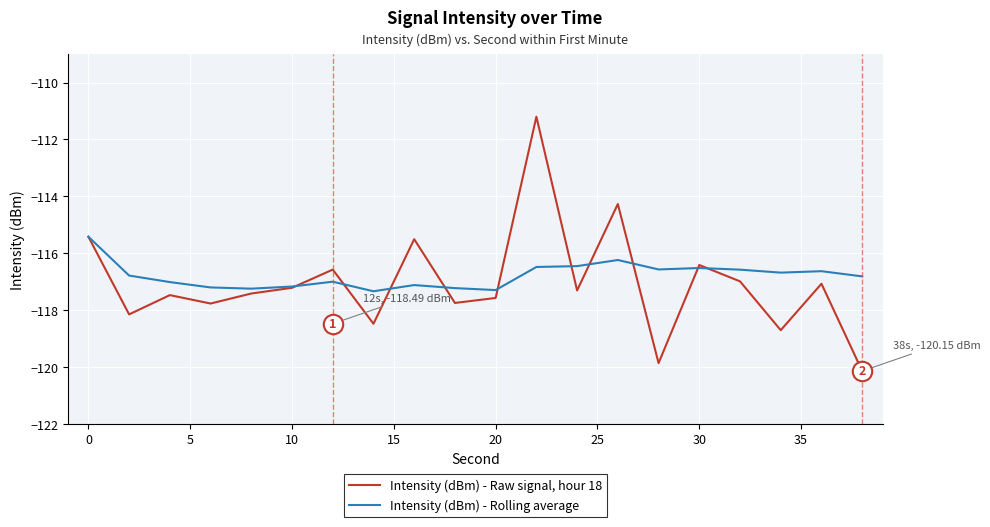

What is the smallest value displayed?

-120.2